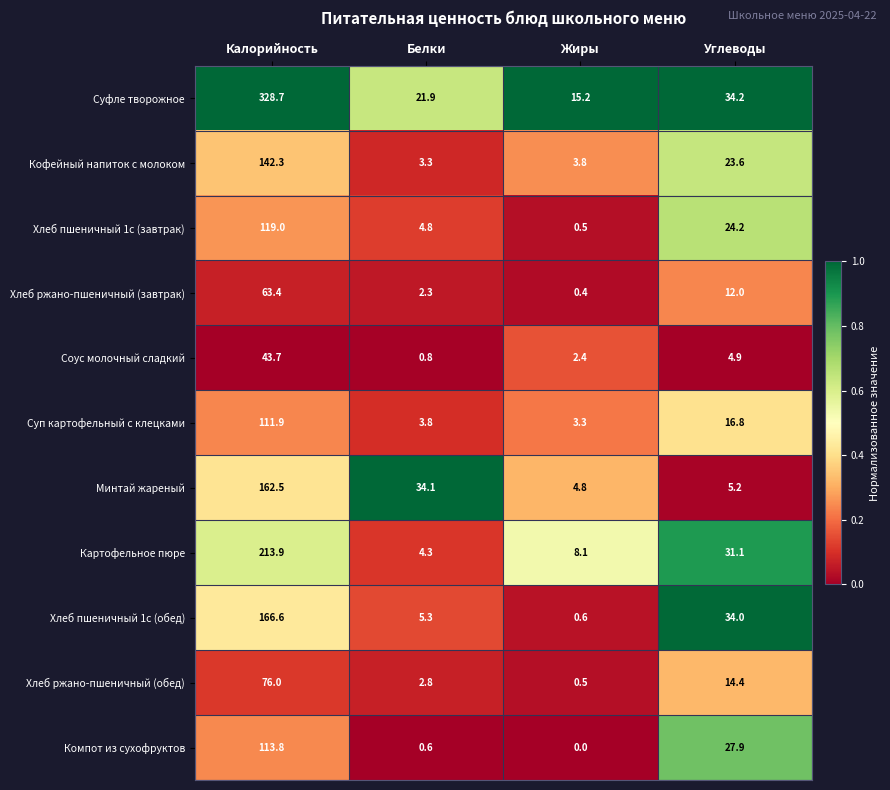

The Хлеб ржано-пшеничный (завтрак) series shows 2.3 at Белки. True or false?

True